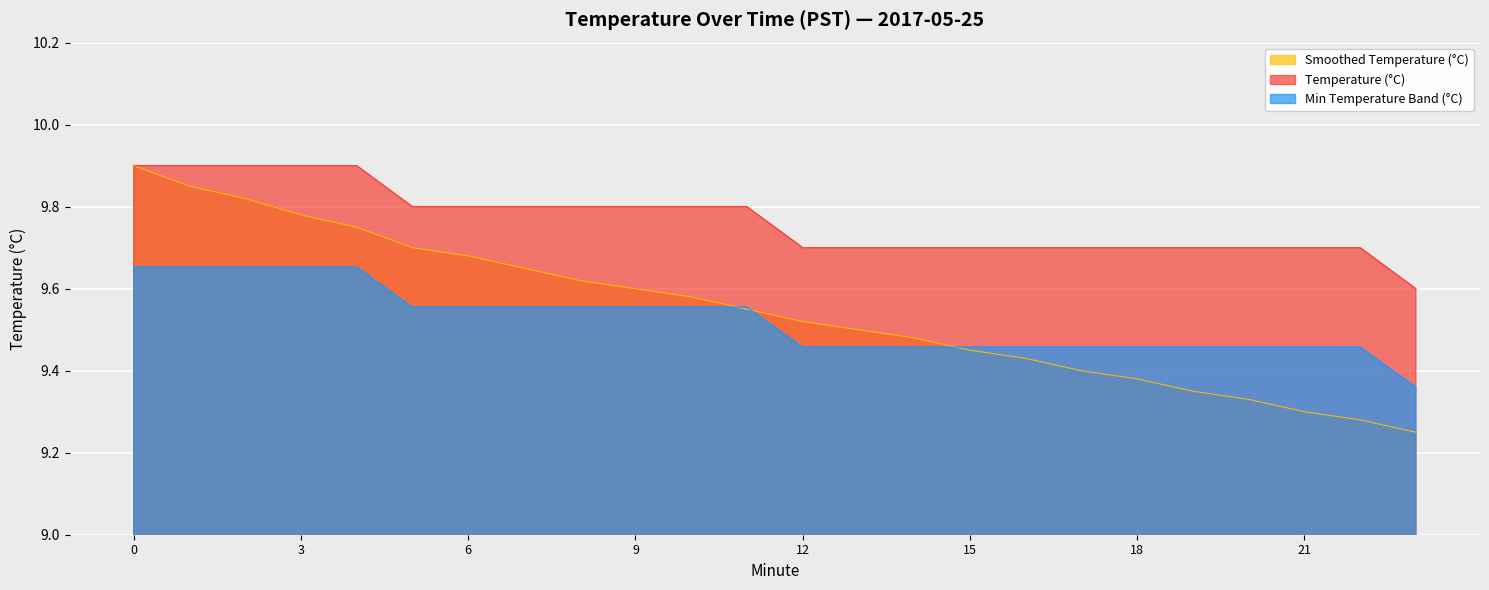

At 5, list the series in order from smallest to largest.

Minute Index, Temperature (°C)